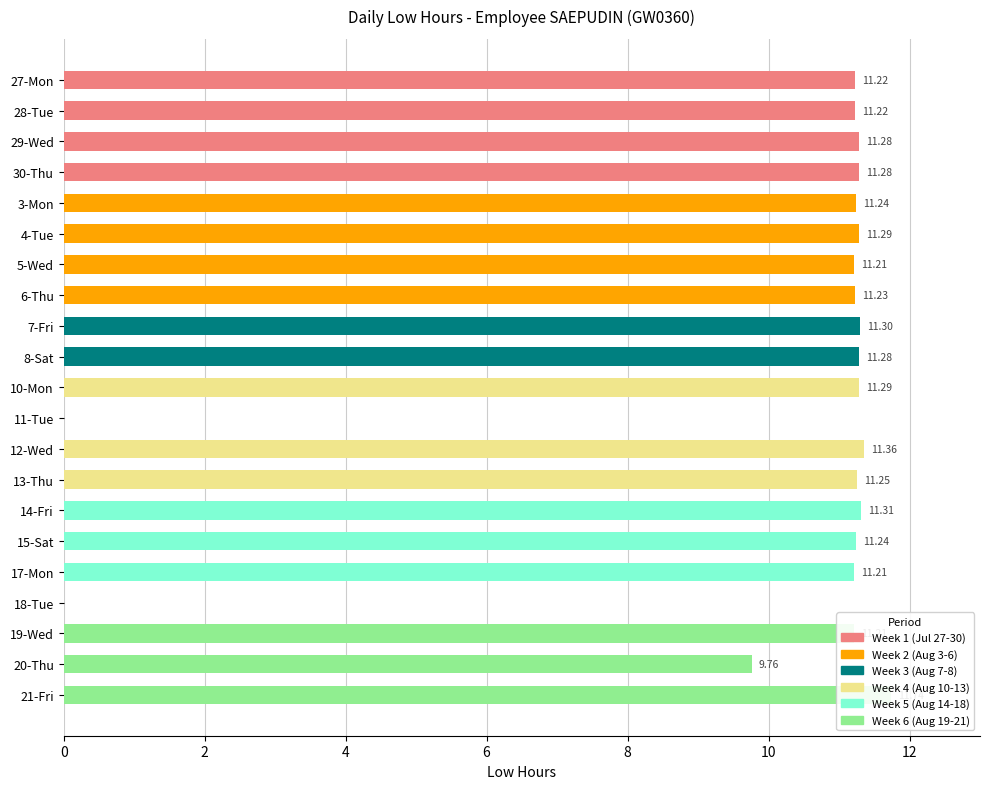

What is the label of the 21st bar from the left?

21-Fri